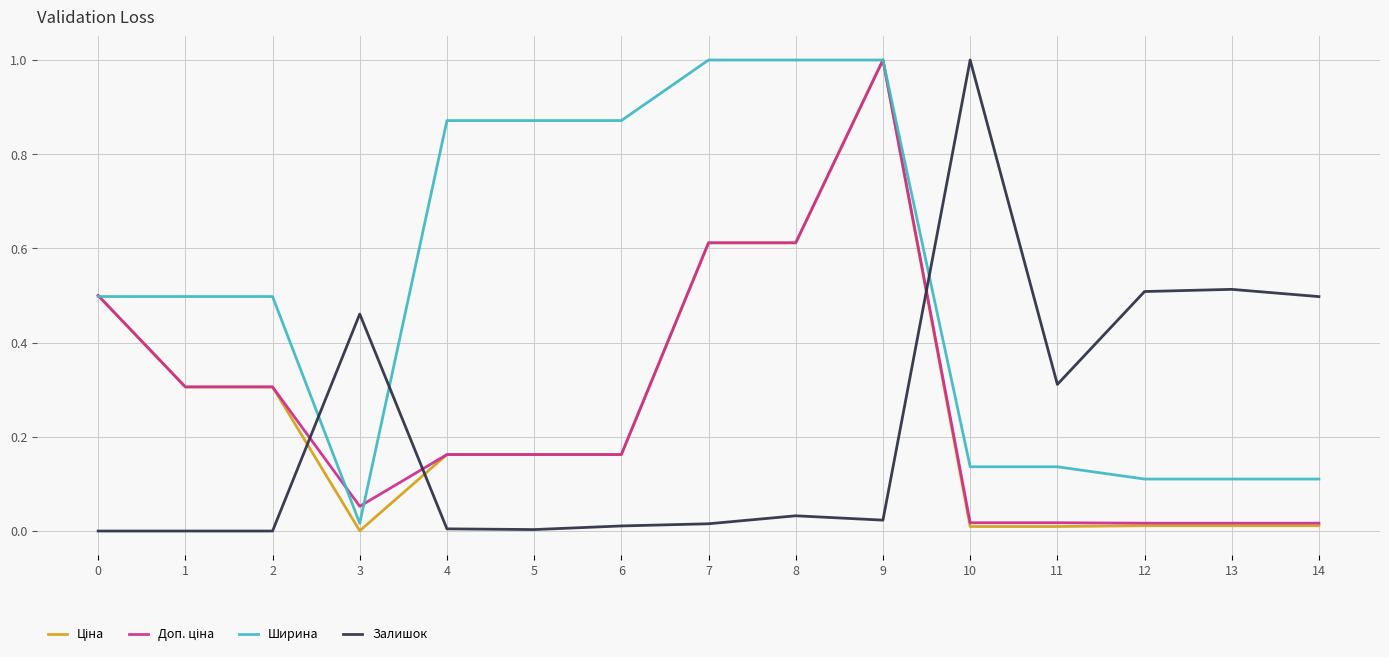

Which series has the largest total across all categories?

Ширина